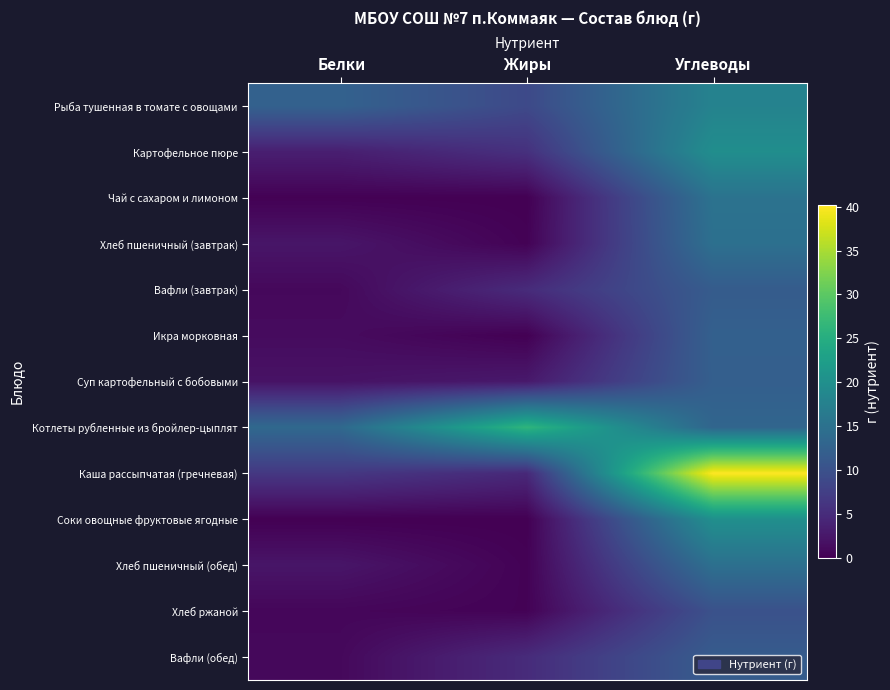

Reading left to right, list all the values displayed in this chart.

Рыба тушенная в томате с овощами: Белки=12.5	Жиры=8.9	Углеводы=17.8
Картофельное пюре: Белки=3.4	Жиры=5.6	Углеводы=19.8
Чай с сахаром и лимоном: Белки=0.1	Жиры=0.0	Углеводы=15.2
Хлеб пшеничный (завтрак): Белки=2.3	Жиры=0.2	Углеводы=14.8
Вафли (завтрак): Белки=0.9	Жиры=5.0	Углеводы=11.6
Икра морковная: Белки=1.2	Жиры=0.1	Углеводы=12.3
Суп картофельный с бобовыми: Белки=2.0	Жиры=2.7	Углеводы=12.1
Котлеты рубленные из бройлер-цыплят: Белки=13.7	Жиры=26.2	Углеводы=13.1
Каша рассыпчатая (гречневая): Белки=6.5	Жиры=4.7	Углеводы=40.1
Соки овощные фруктовые ягодные: Белки=0.0	Жиры=0.0	Углеводы=20.0
Хлеб пшеничный (обед): Белки=2.3	Жиры=0.2	Углеводы=14.8
Хлеб ржаной: Белки=0.7	Жиры=0.3	Углеводы=10.0
Вафли (обед): Белки=0.9	Жиры=5.0	Углеводы=11.6